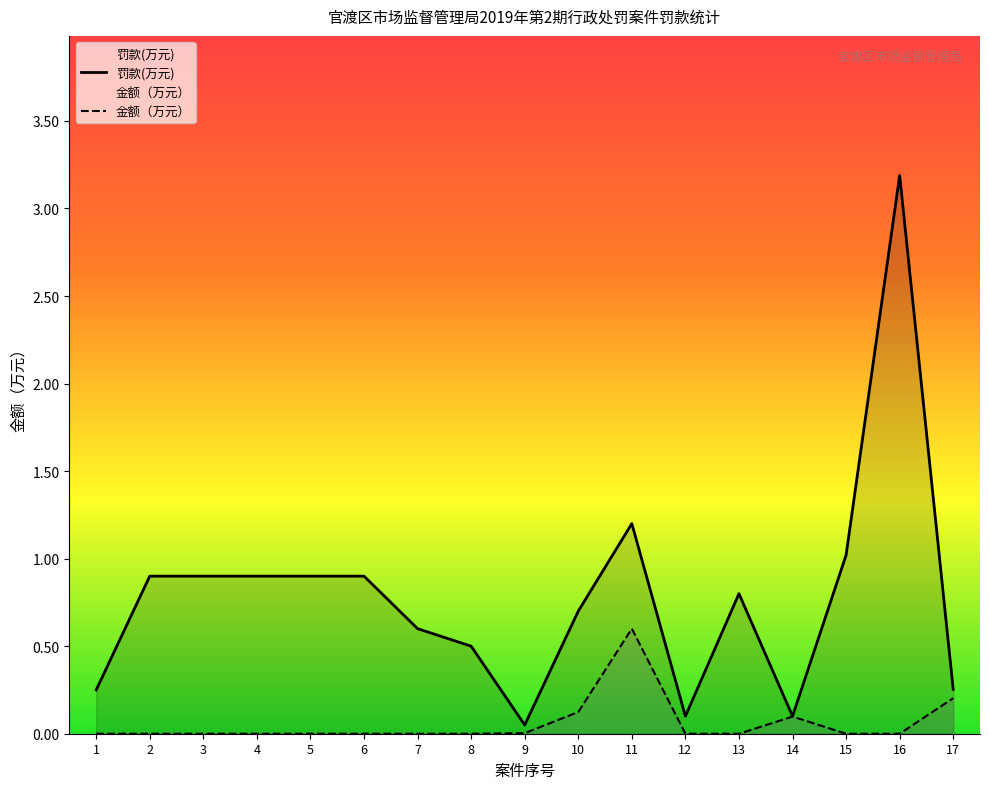

How many interior local valleys does the 罚款(万元) series have?

3